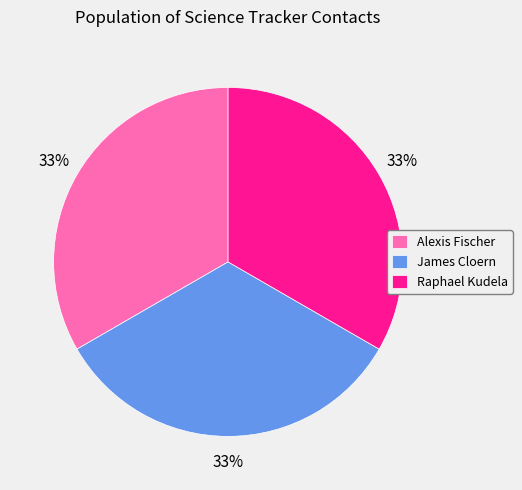

The Alexis Fischer slice represents 19% of the pie. True or false?

False